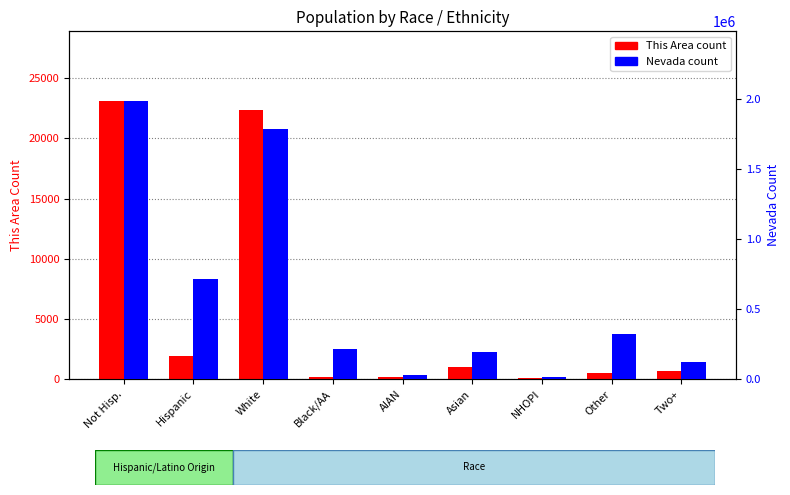

What are all the series names shown in the legend?

This Area, Nevada